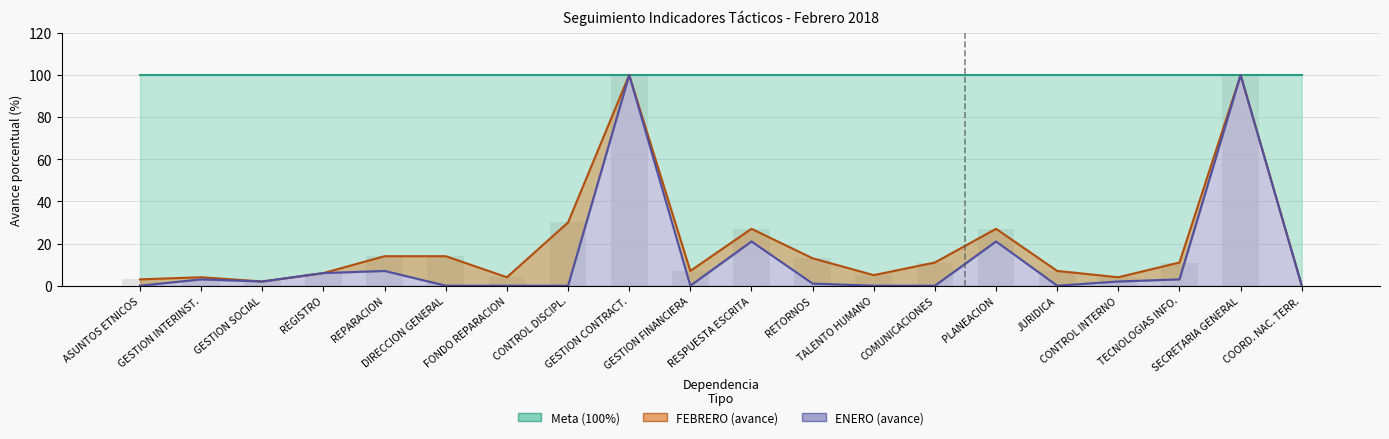

Does the chart contain any negative values?

No